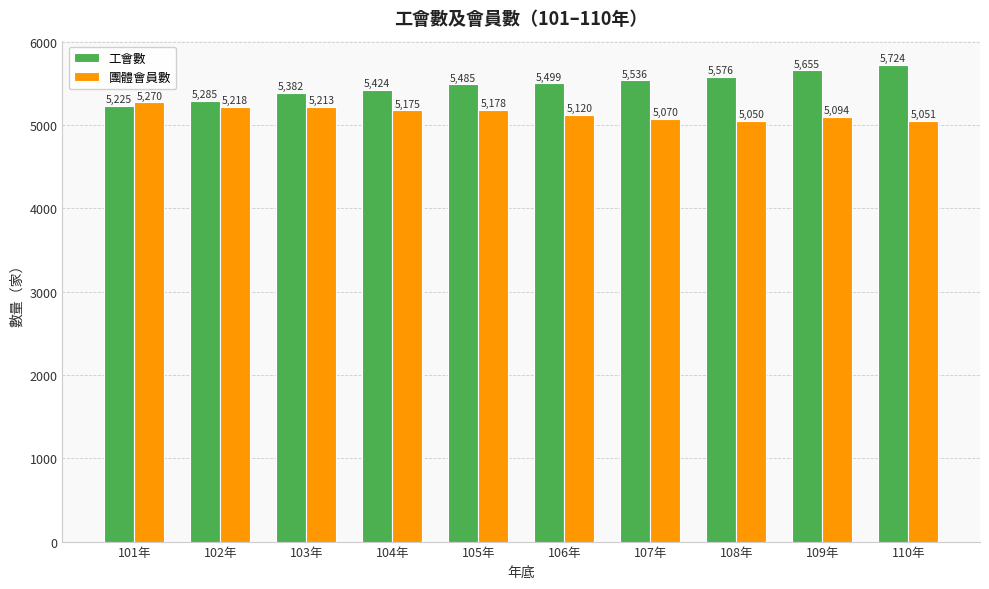

At which category is the sum across all series the highest?

110年